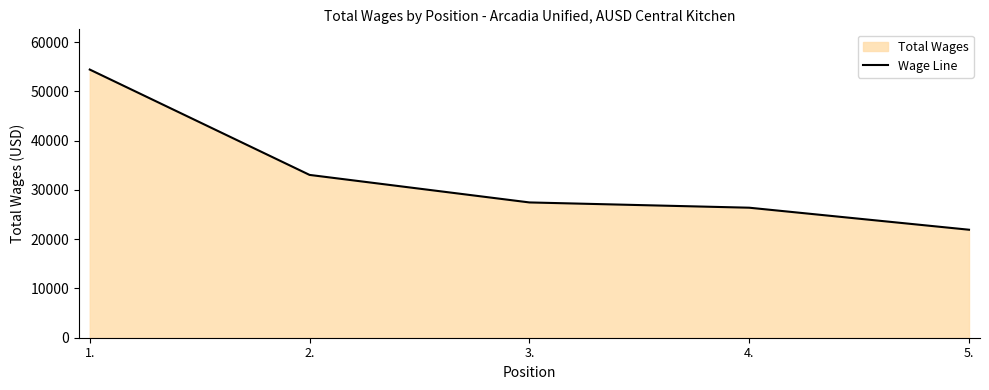

Reading left to right, list all the values displayed in this chart.

54451	33059	27471	26400	21929